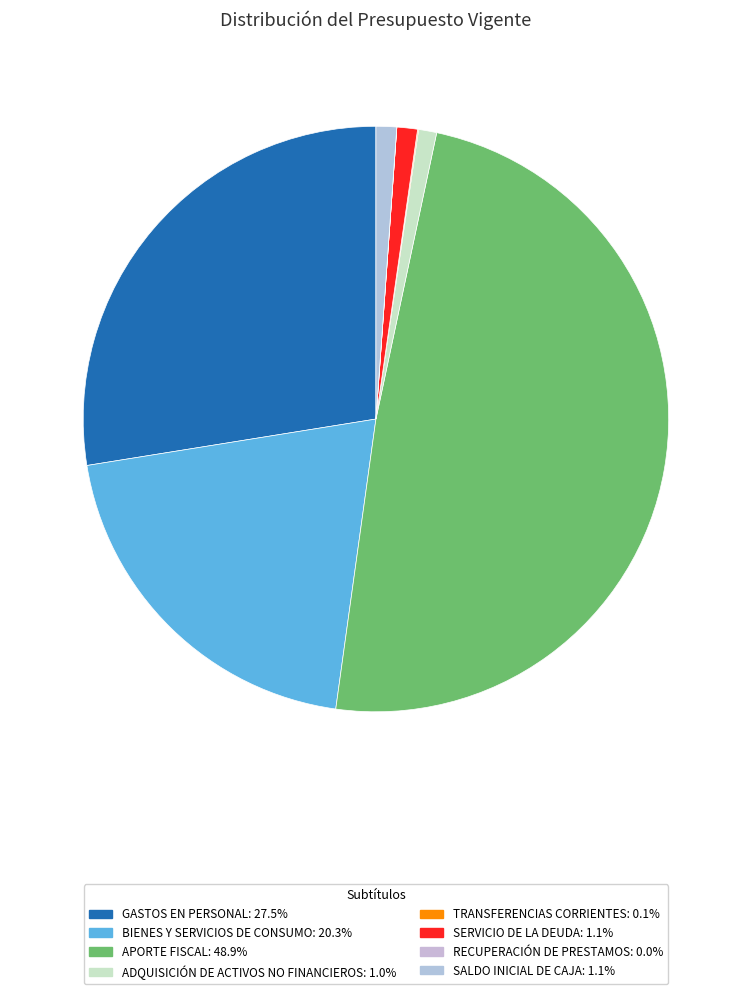

Which slice is the largest?

APORTE FISCAL